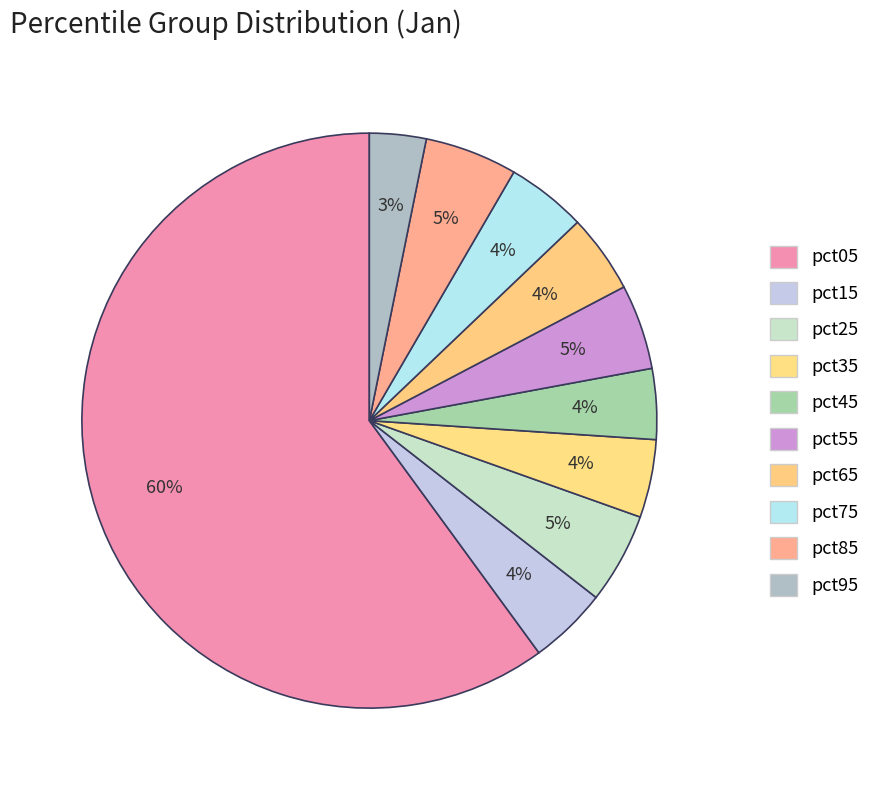

How many segments does this pie chart have?

10